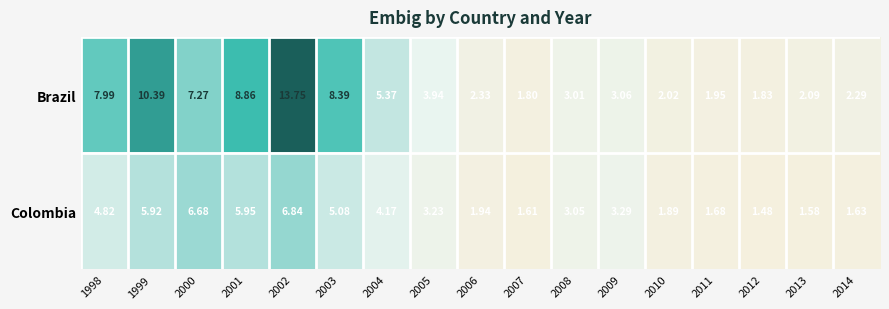

Is the value of Brazil at 2007 greater than the value of Colombia at 2008?

No